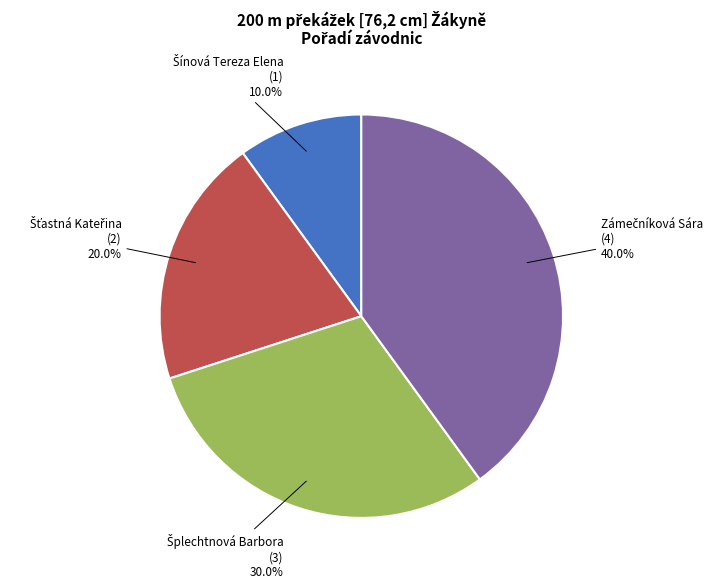

How many segments does this pie chart have?

4